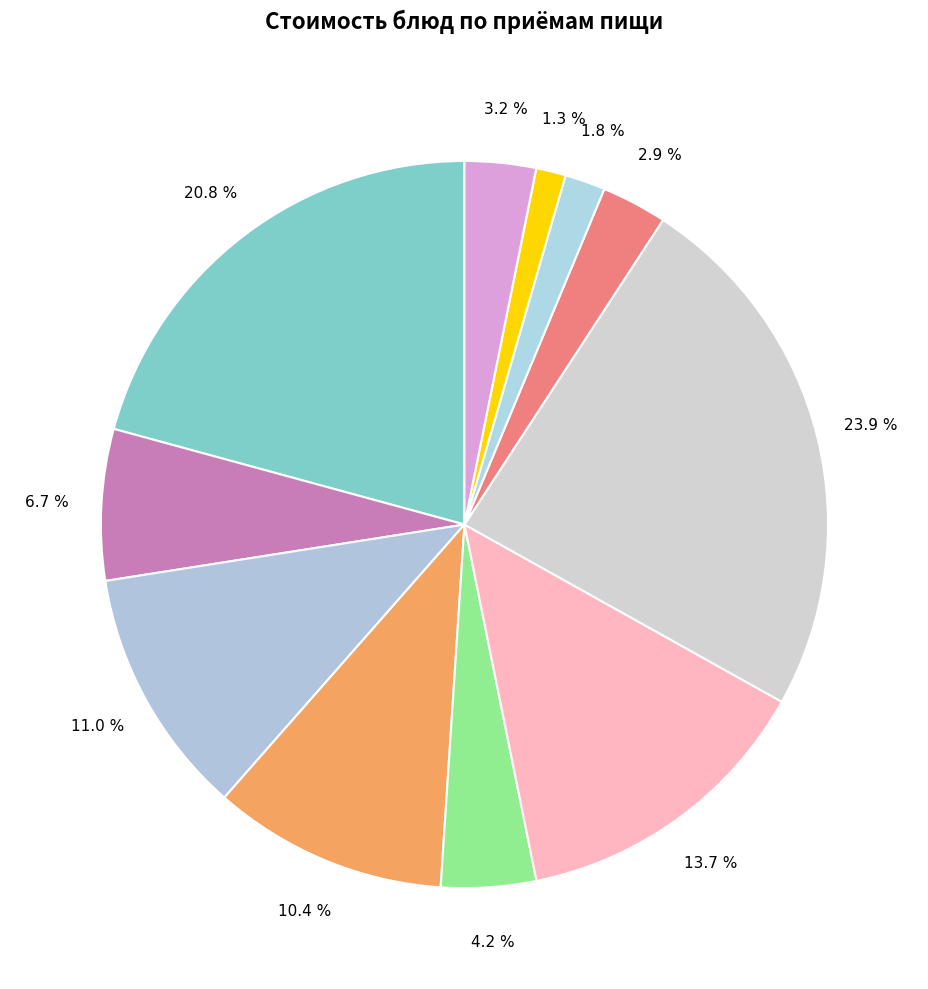

How many slices are in this pie chart?

11